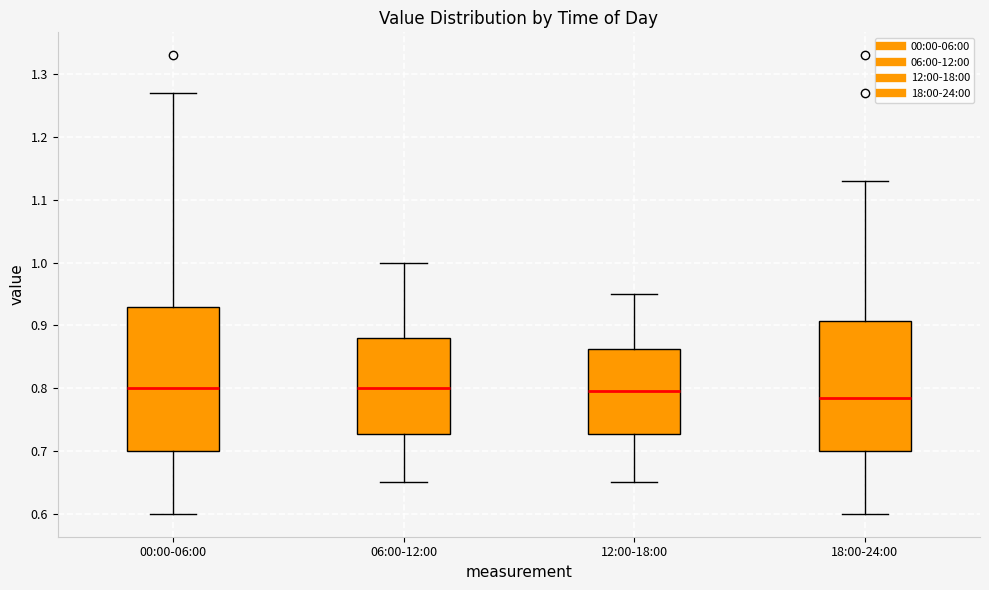

Reading left to right, transcribe this box plot: for each box, give where its median line is, the range the box spans, and where its two whiskers end, as read against the y-axis. The values are not printed on the chart, so give them approximately, as read against the axis.

00:00-06:00: median 0.80, box 0.70 to 0.93, whiskers 0.60 to 1.27
06:00-12:00: median 0.80, box 0.73 to 0.88, whiskers 0.65 to 1.00
12:00-18:00: median 0.80, box 0.73 to 0.86, whiskers 0.65 to 0.95
18:00-24:00: median 0.79, box 0.70 to 0.91, whiskers 0.60 to 1.13